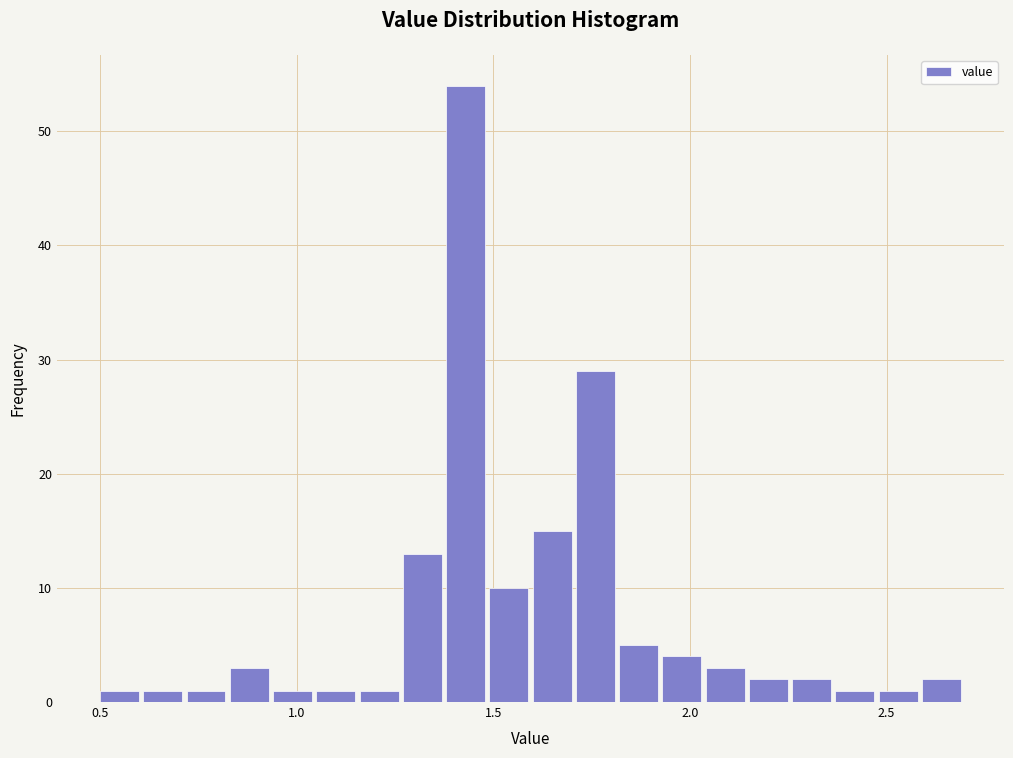

Around what value on the x-axis is the tallest bar? Give the approximate position of its centre, as read against the axis.

1.45